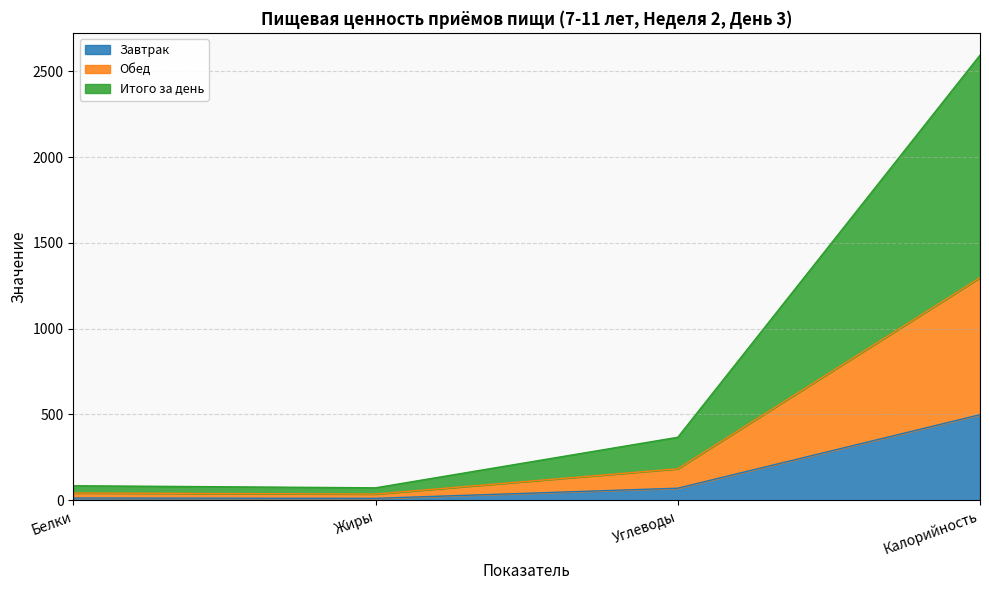

What is the label of the 2nd point from the right?

Углеводы